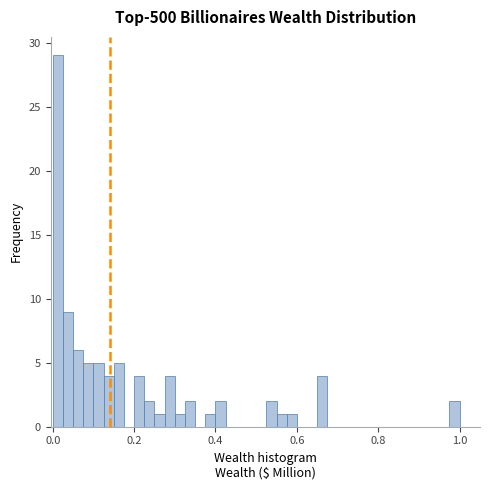

Read against the x-axis, roughly where is the centre of the tallest bar?

0.02